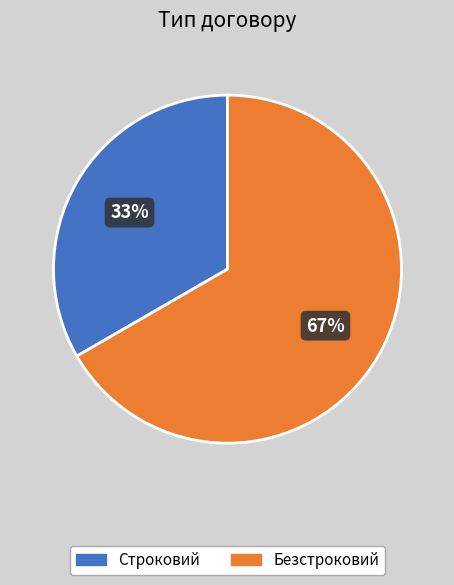

Is it true that Безстроковий is 67% of the pie?

True